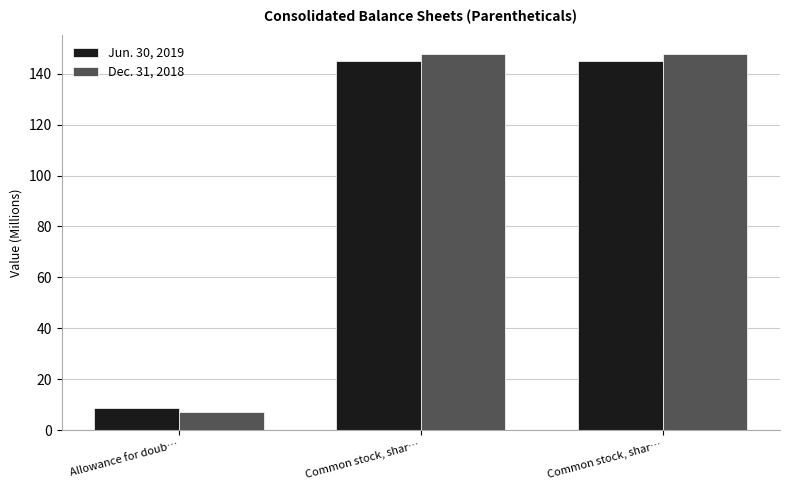

What is the average value of the Jun. 30, 2019 series?

99.6